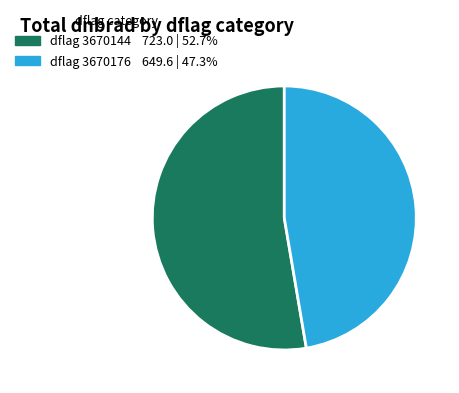

Does any single category account for the majority?

Yes